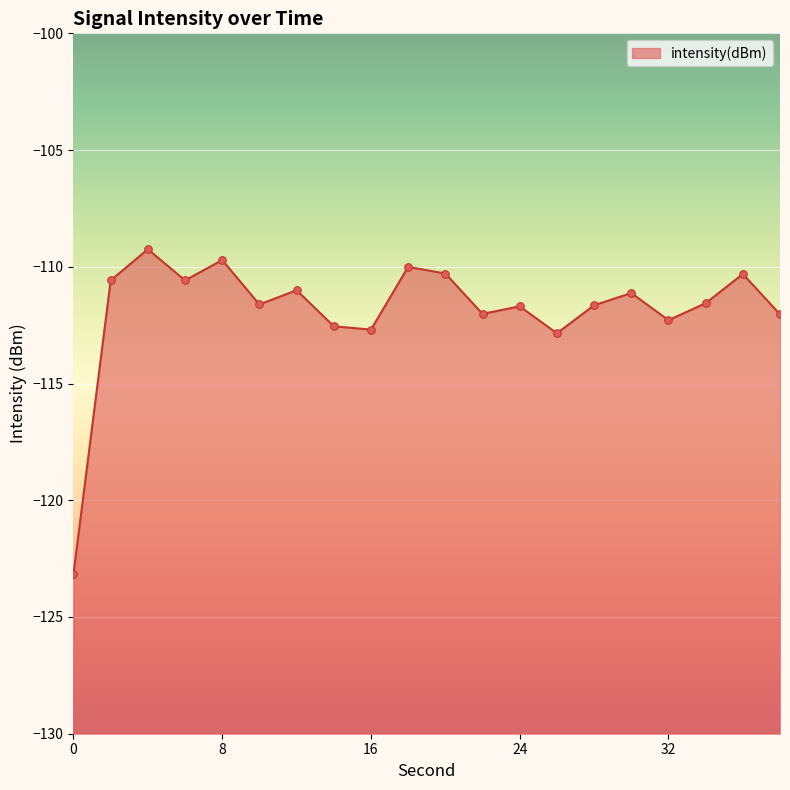

What is the change in value from 8 to 36?

-0.6